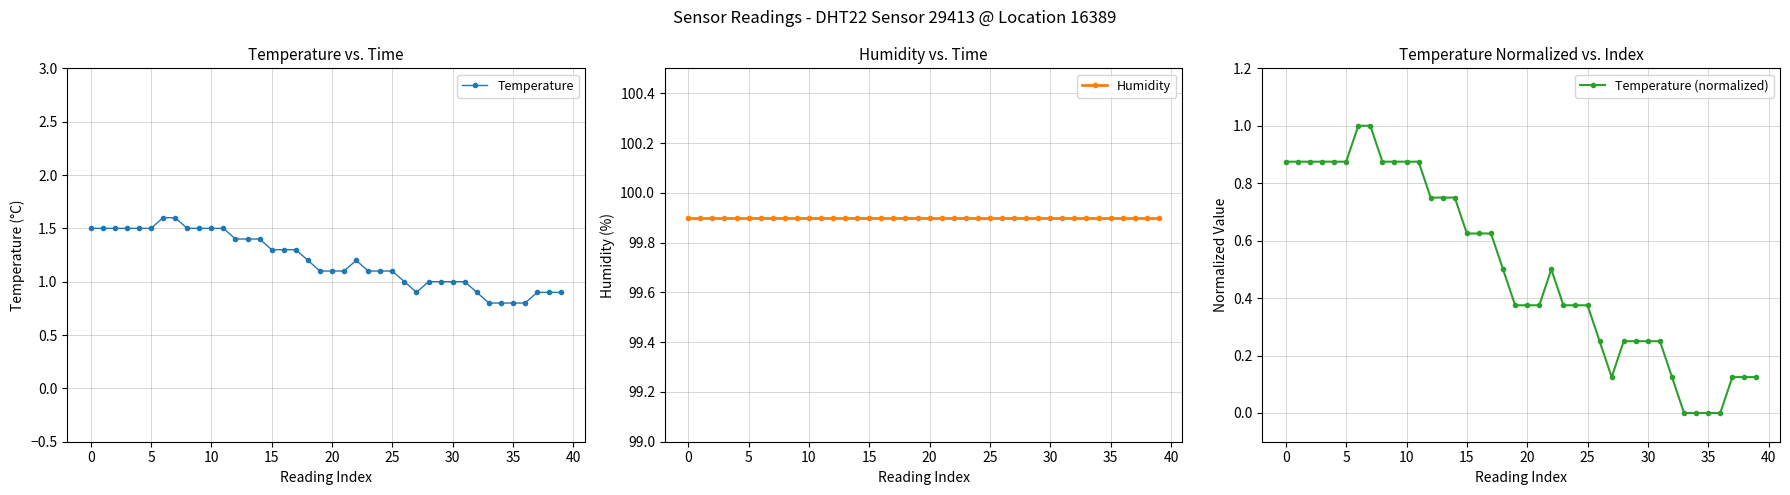

Reading right to left, list all the values displayed in this chart.

Temperature: 0.9	0.9	0.9	0.8	0.8	0.8	0.8	0.9	1.0	1.0	1.0	1.0	0.9	1.0	1.1	1.1	1.1	1.2	1.1	1.1	1.1	1.2	1.3	1.3	1.3	1.4	1.4	1.4	1.5	1.5	1.5	1.5	1.6	1.6	1.5	1.5	1.5	1.5	1.5	1.5
Humidity: 99.9	99.9	99.9	99.9	99.9	99.9	99.9	99.9	99.9	99.9	99.9	99.9	99.9	99.9	99.9	99.9	99.9	99.9	99.9	99.9	99.9	99.9	99.9	99.9	99.9	99.9	99.9	99.9	99.9	99.9	99.9	99.9	99.9	99.9	99.9	99.9	99.9	99.9	99.9	99.9
Temperature (normalized): 0.1	0.1	0.1	0.0	0.0	0.0	0.0	0.1	0.2	0.2	0.2	0.2	0.1	0.2	0.4	0.4	0.4	0.5	0.4	0.4	0.4	0.5	0.6	0.6	0.6	0.7	0.7	0.7	0.9	0.9	0.9	0.9	1.0	1.0	0.9	0.9	0.9	0.9	0.9	0.9